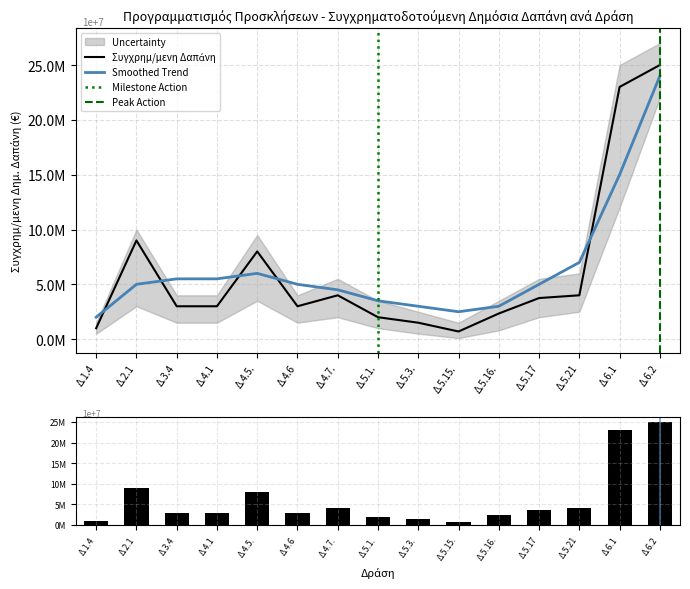

Which series has the largest total across all categories?

Smoothed Trend